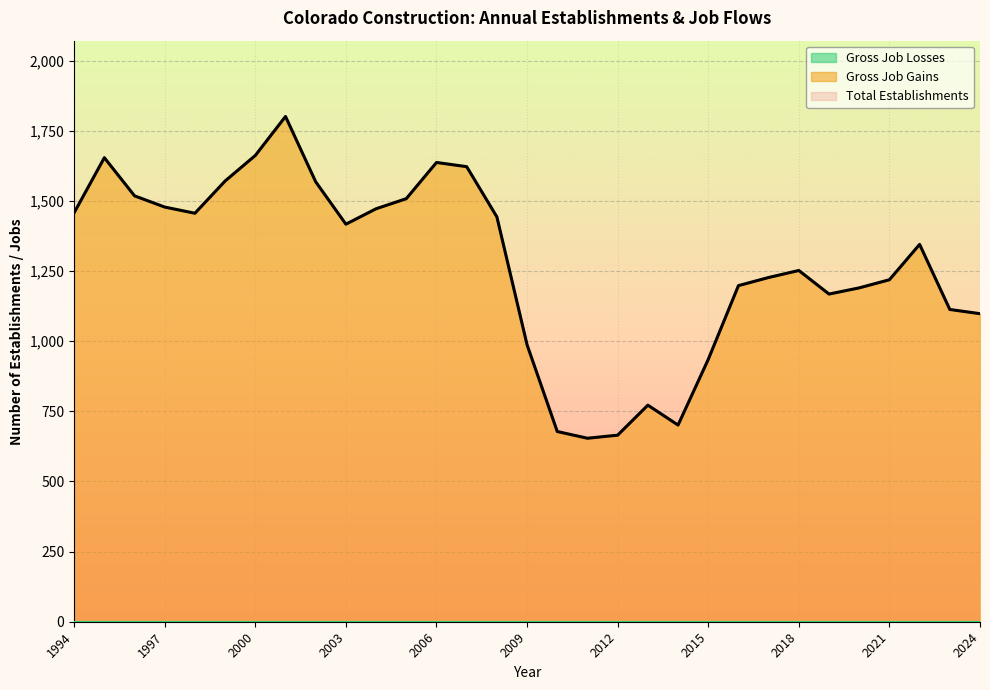

How many interior local peaks does the Total Establishments series have?

6